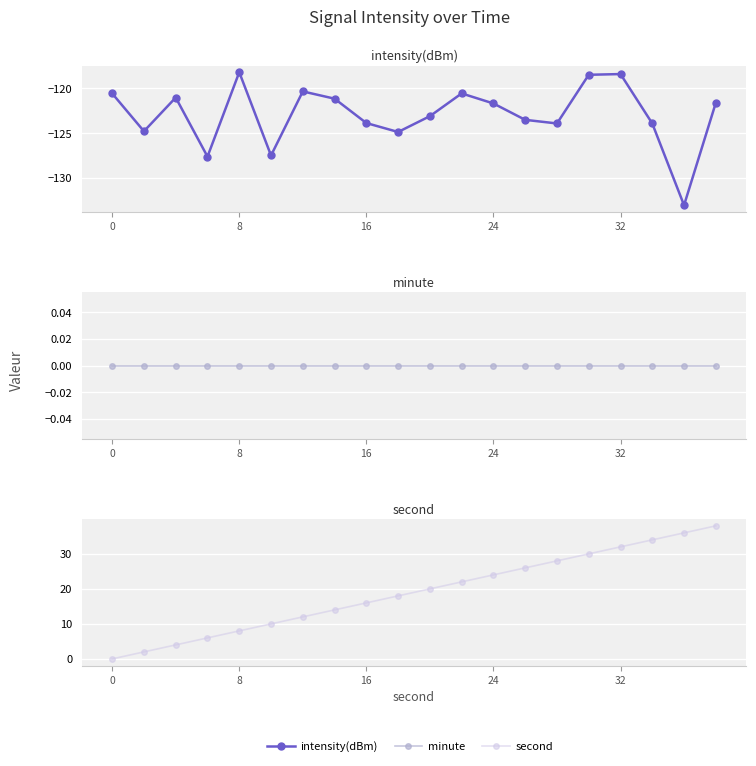

What are all the series names shown in the legend?

intensity(dBm), minute, second